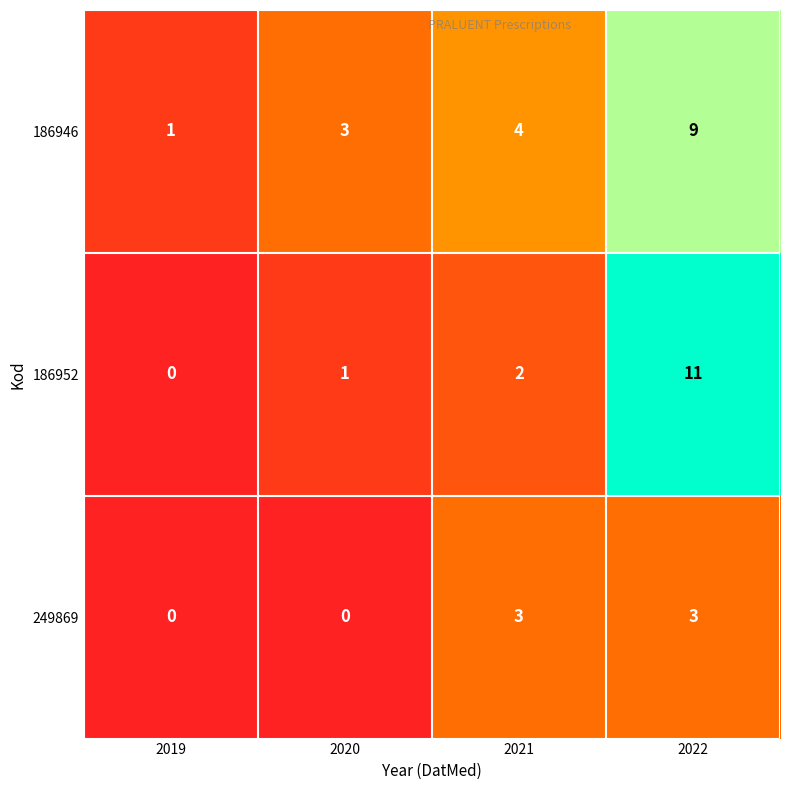

Rank the series by their maximum value, from lowest to highest.

249869, 186946, 186952